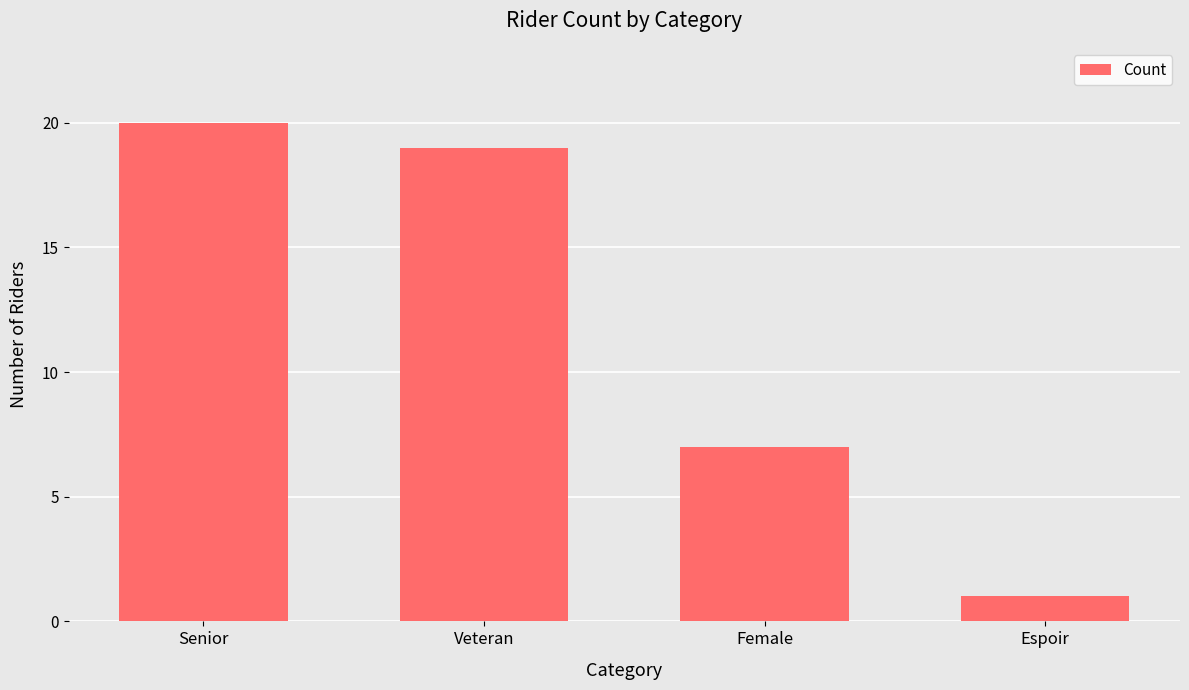

Reading left to right, list all the values displayed in this chart.

Senior=20	Veteran=19	Female=7	Espoir=1